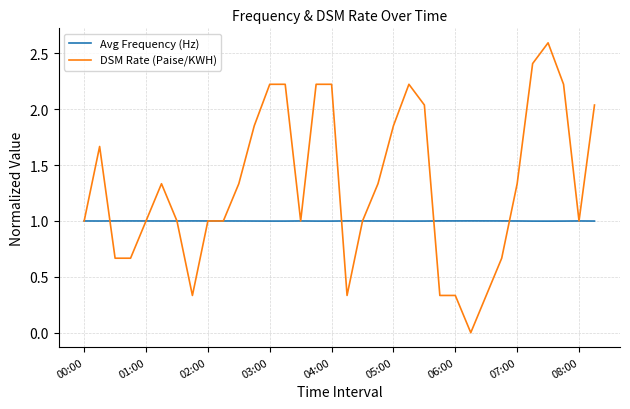

What is the lowest value of the Avg Frequency (Hz) series?

1.0